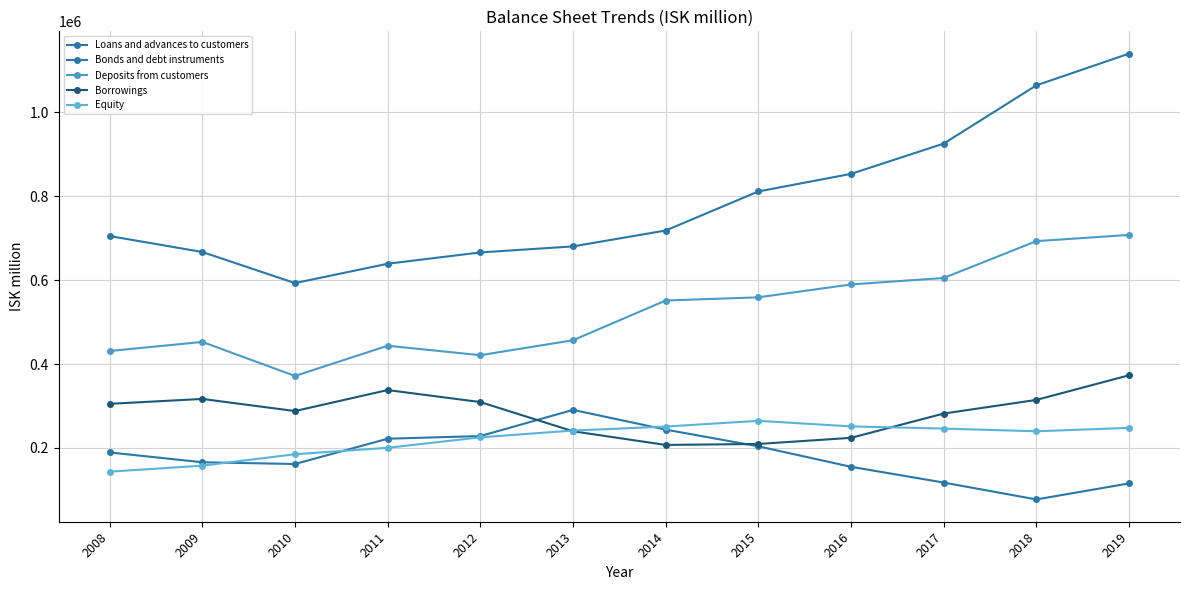

Does the chart display data point markers on the line(s)?

Yes